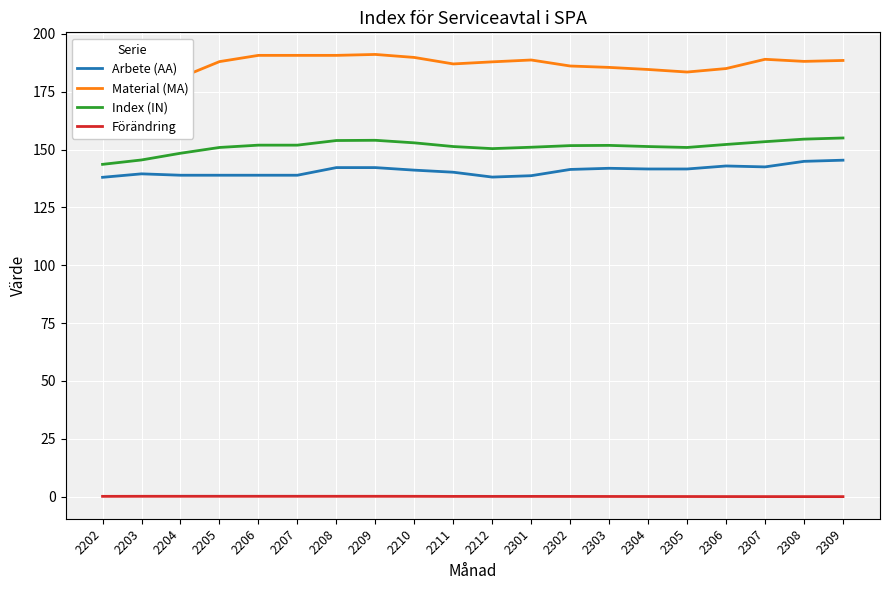

At 2209, list the series in order from smallest to largest.

Förändring, Arbete (AA), Index (IN), Material (MA)